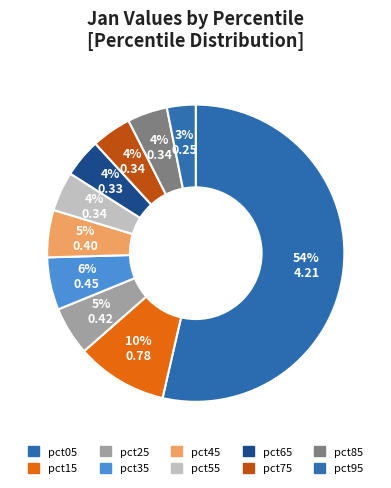

Count the number of slices in the pie.

10